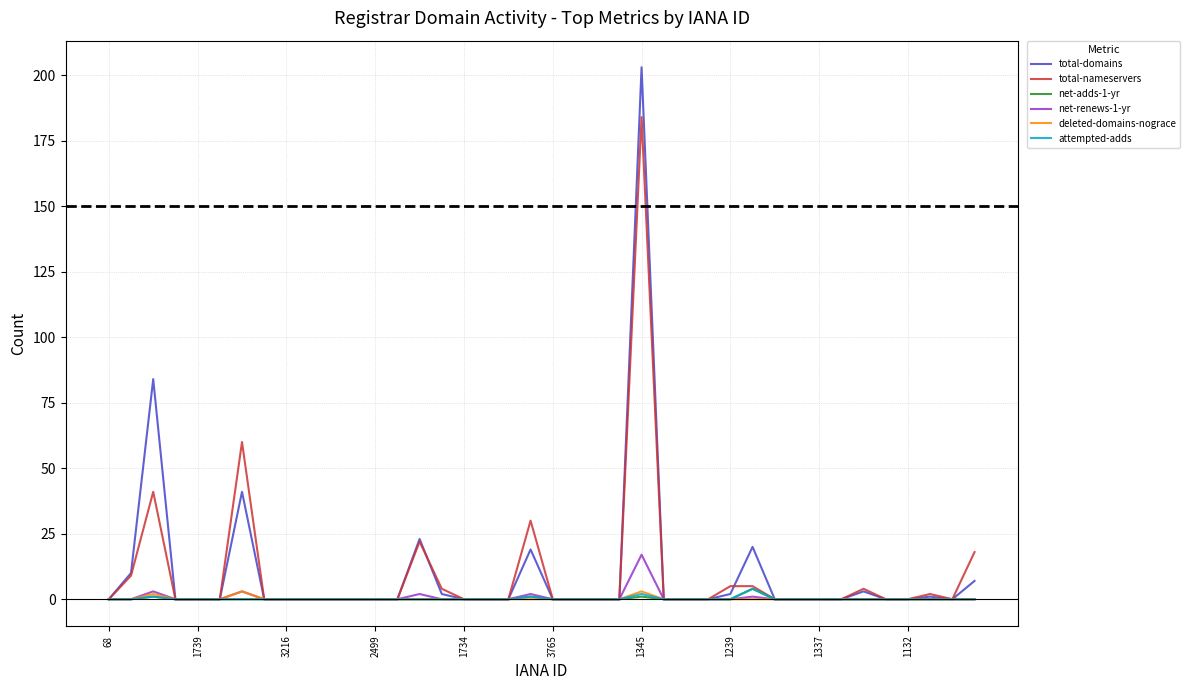

What is the greatest value displayed?

203